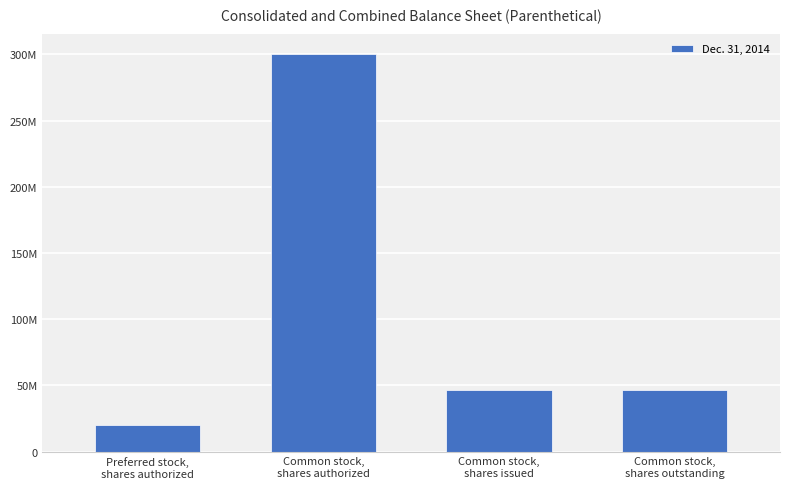

Does the chart contain stacked bars?

No